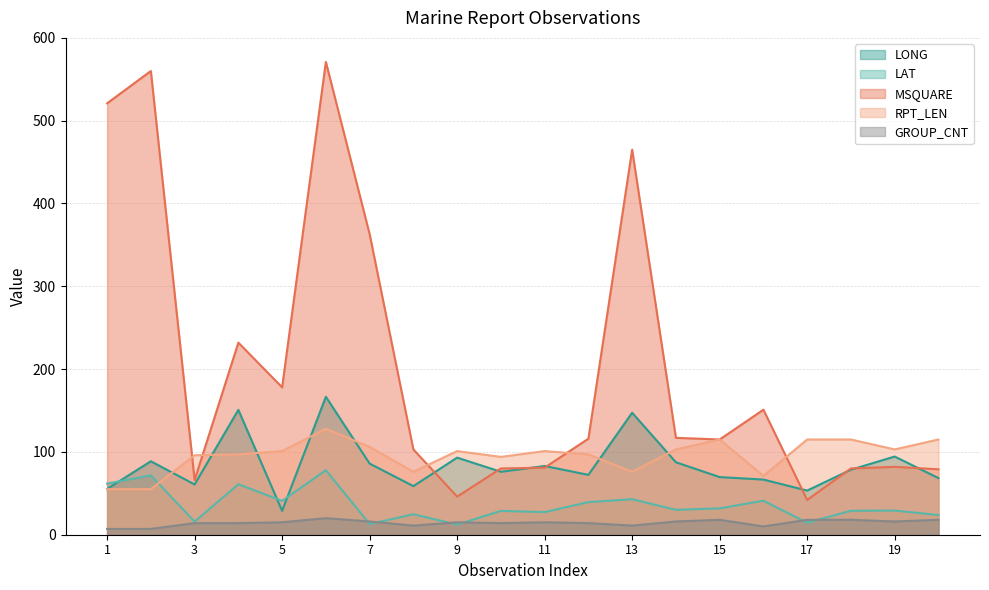

In LONG, how many points are lower than both neighbors (excluding endpoints)?

6